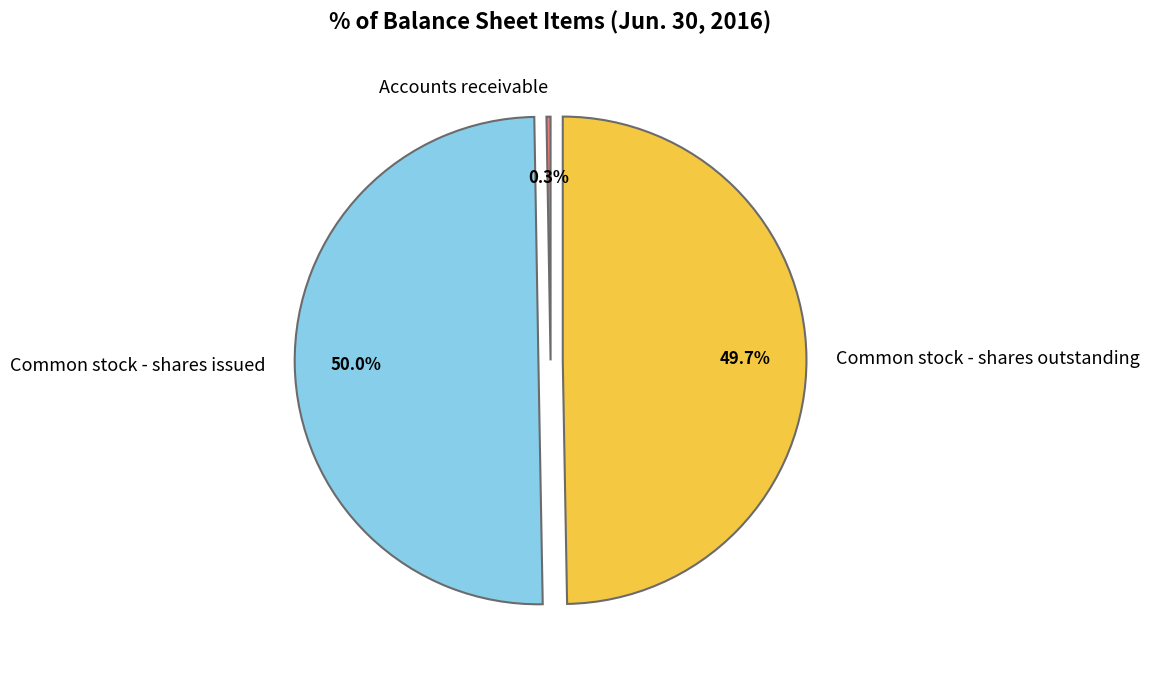

What is the ratio of the value at Common stock - shares issued to the value at Common stock - shares outstanding?

1.0